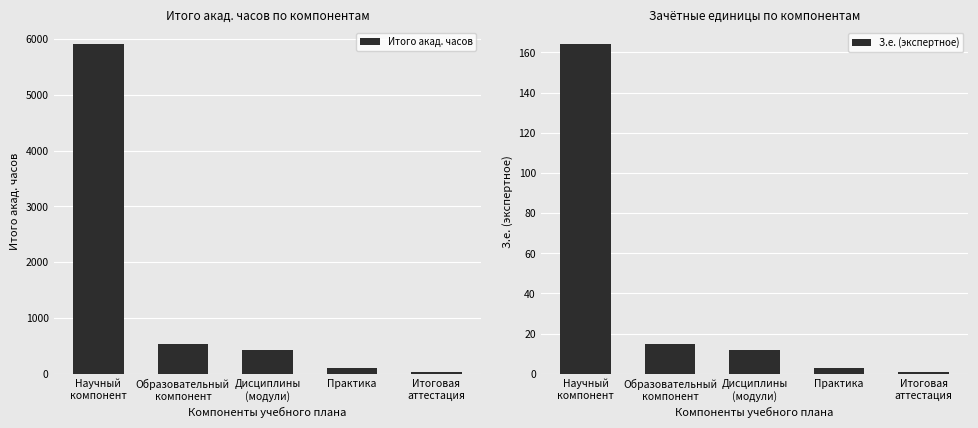

What is the smallest value displayed?

1